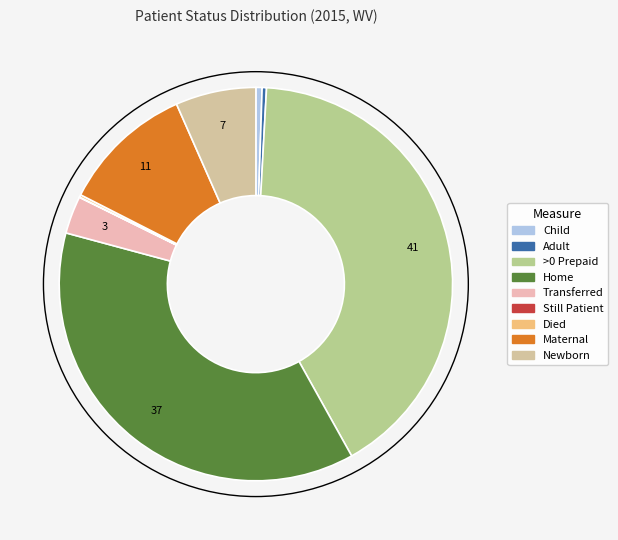

How many segments does this pie chart have?

9